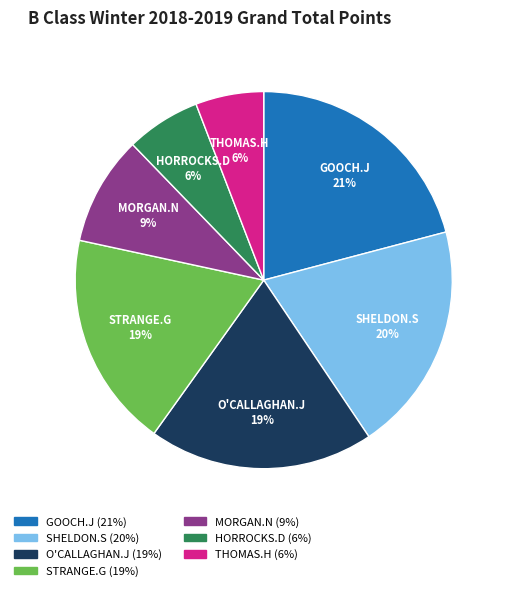

Is there a majority slice in this chart?

No